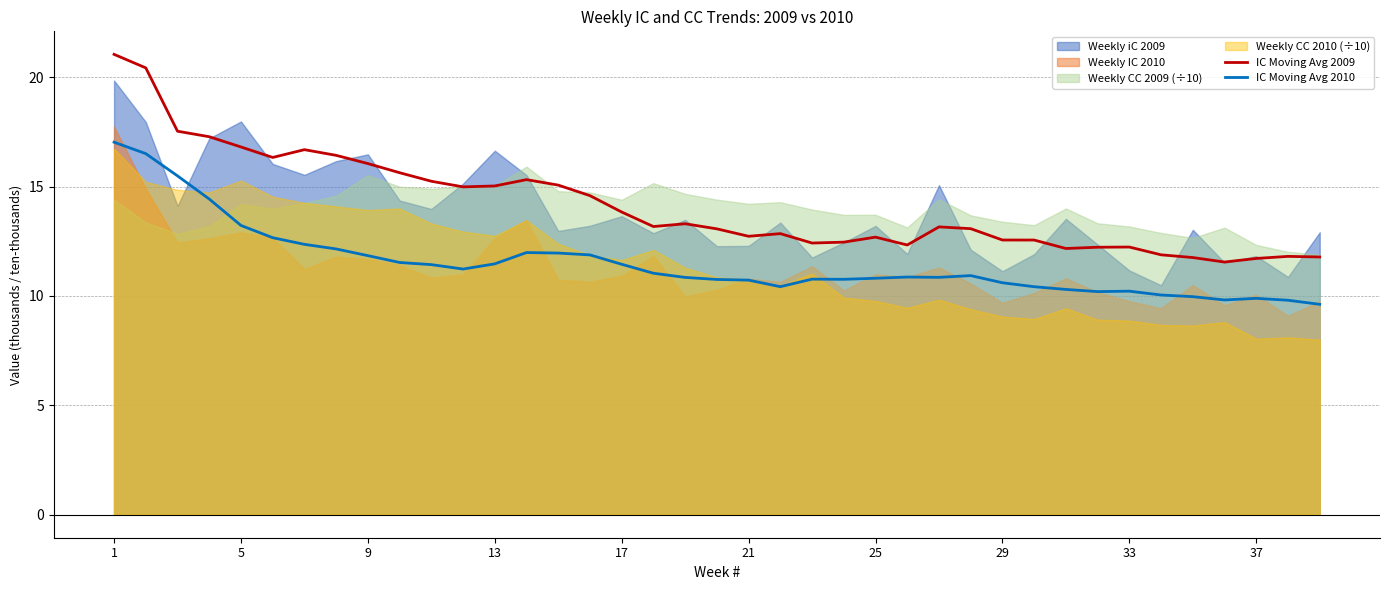

What is the difference between the maximum and minimum values in the IC Moving Avg 2010 series?

7.4